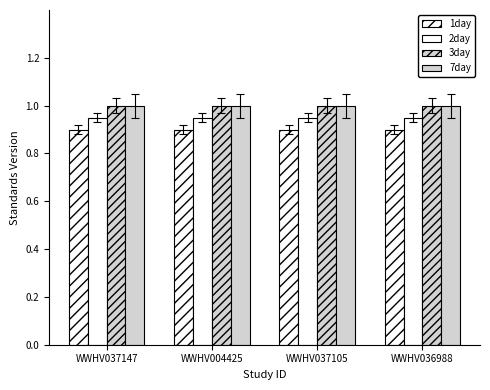

How many bars are there in each group?

4